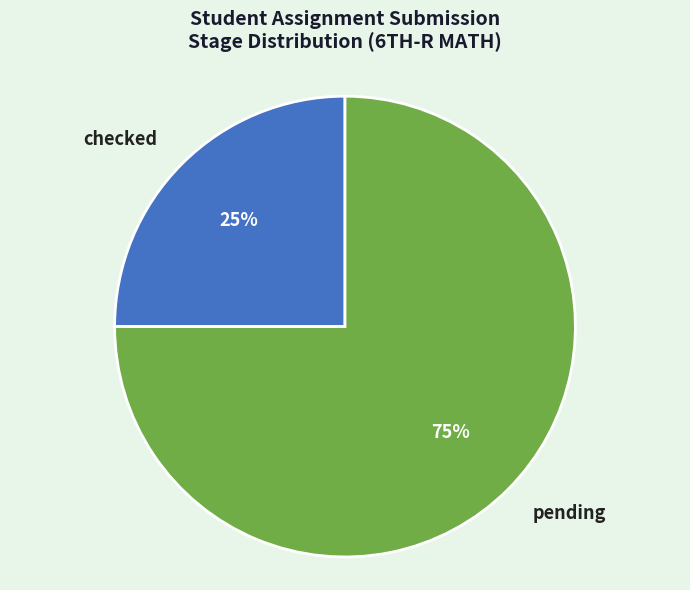

What is the ratio of the value at checked to the value at pending?

0.3